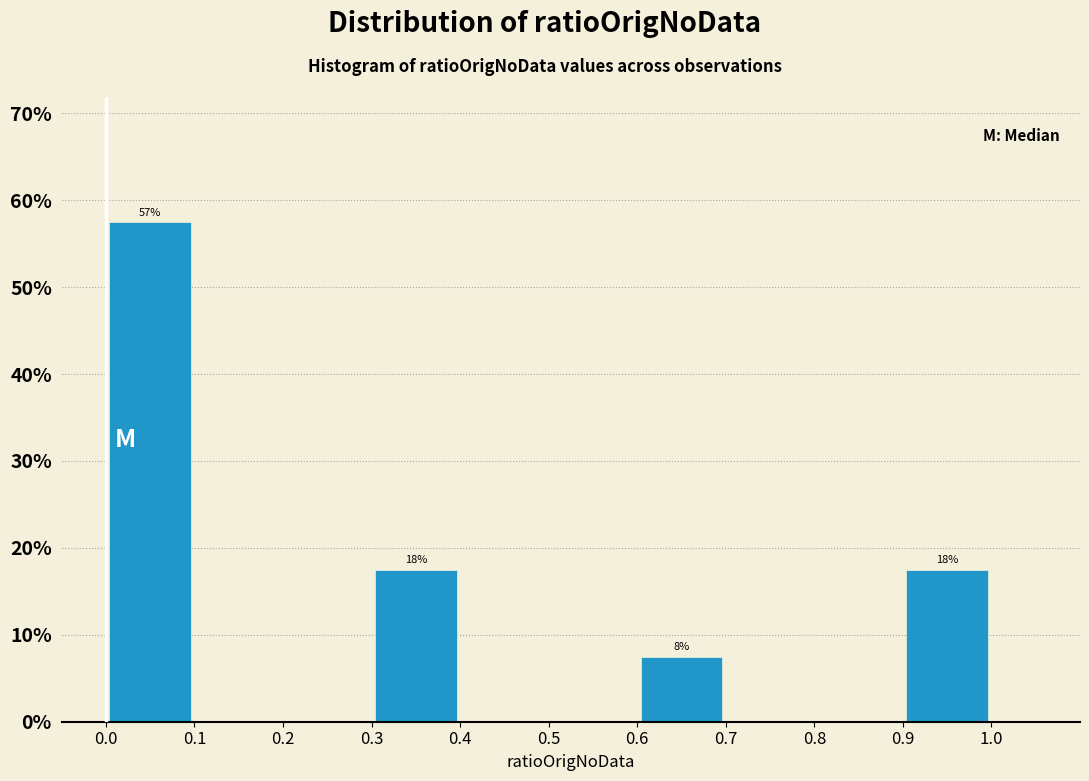

Which range on the x-axis has the tallest bar?

0.0 to 0.1